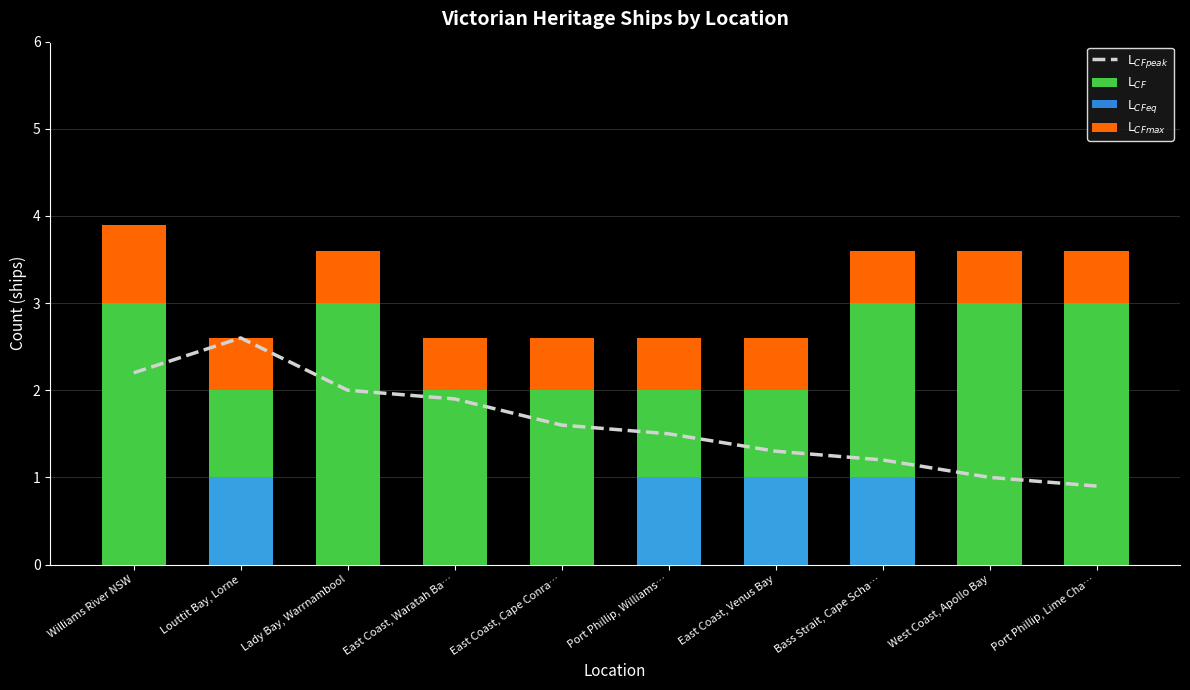

What is the label of the 9th bar from the left?

West Coast, Apollo Bay